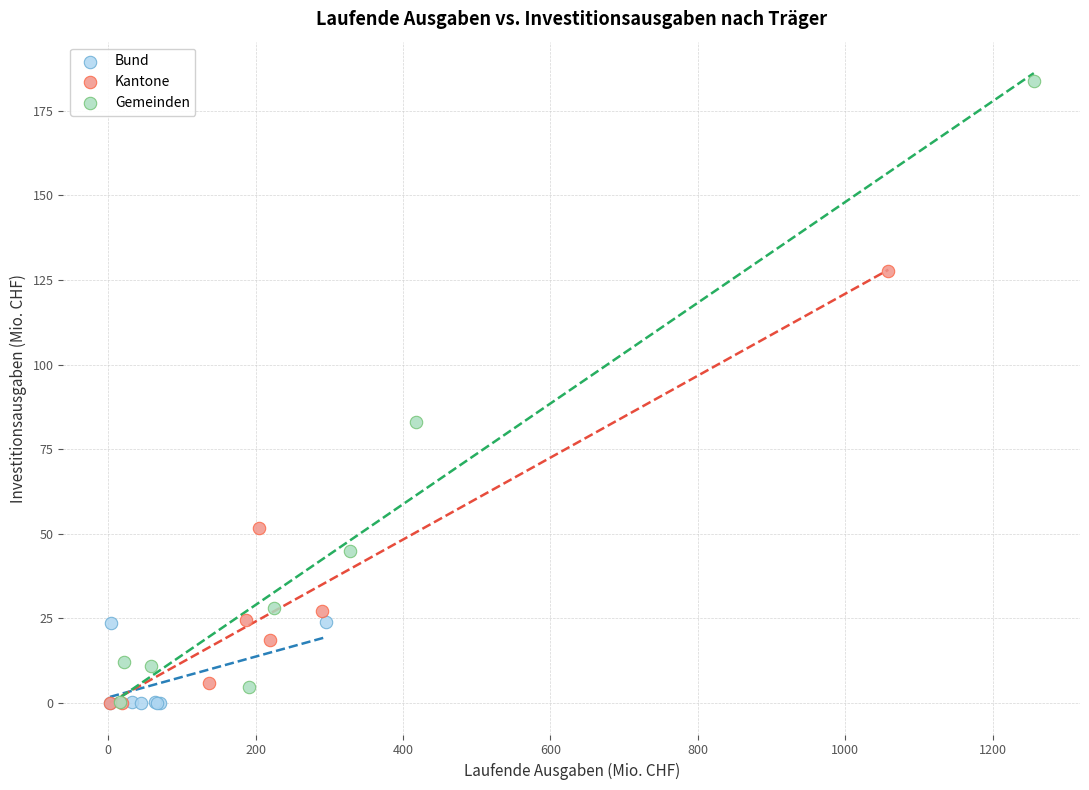

Which series contains the highest Y value?

Gemeinden